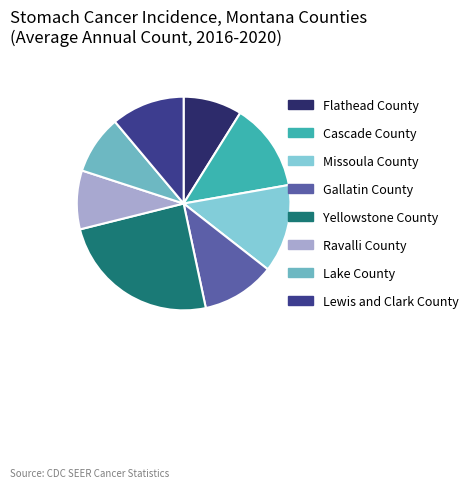

What percentage do Yellowstone County and Flathead County together represent?

33.3%